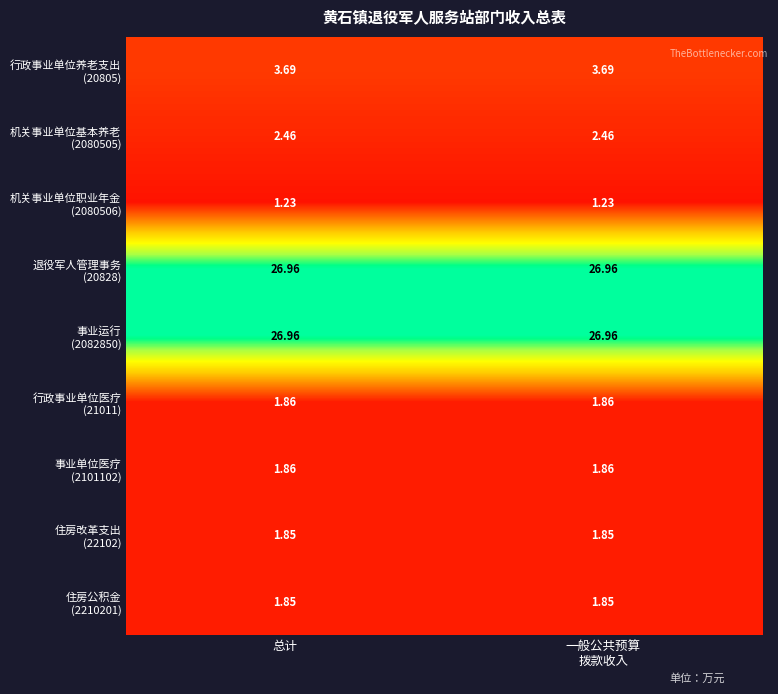

Count the number of data series in this chart.

9